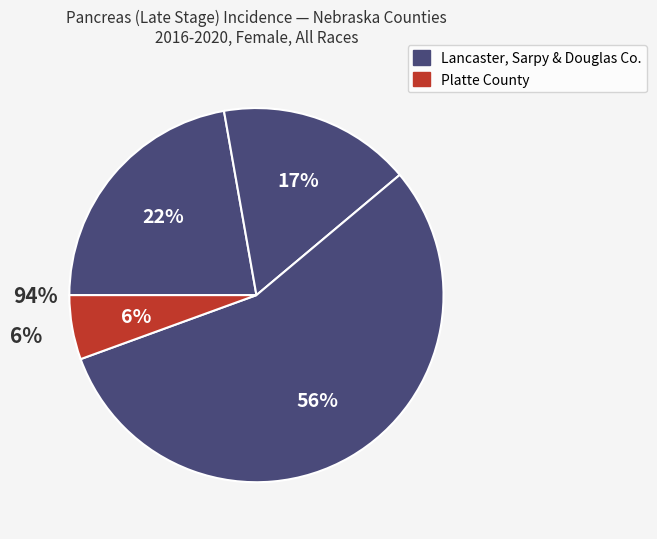

To the nearest percent, what portion does Platte County represent?

6%